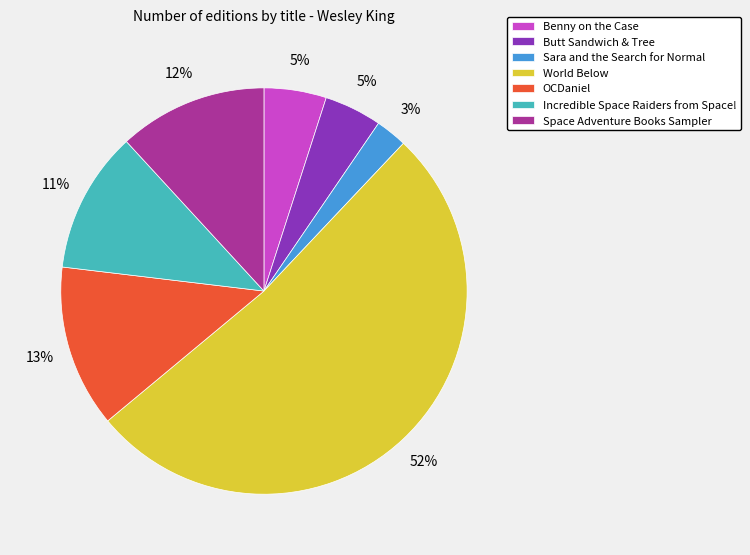

To the nearest percent, what is the difference between the World Below and Sara and the Search for Normal slice percentages?

49%